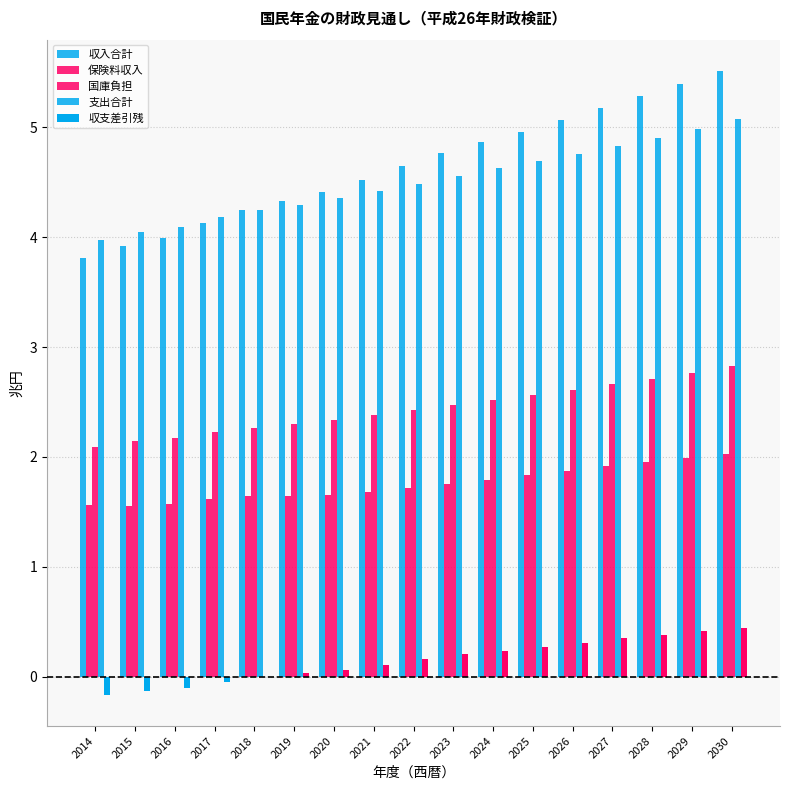

What is the difference between the maximum and second lowest values in the 支出合計 series?

1.0